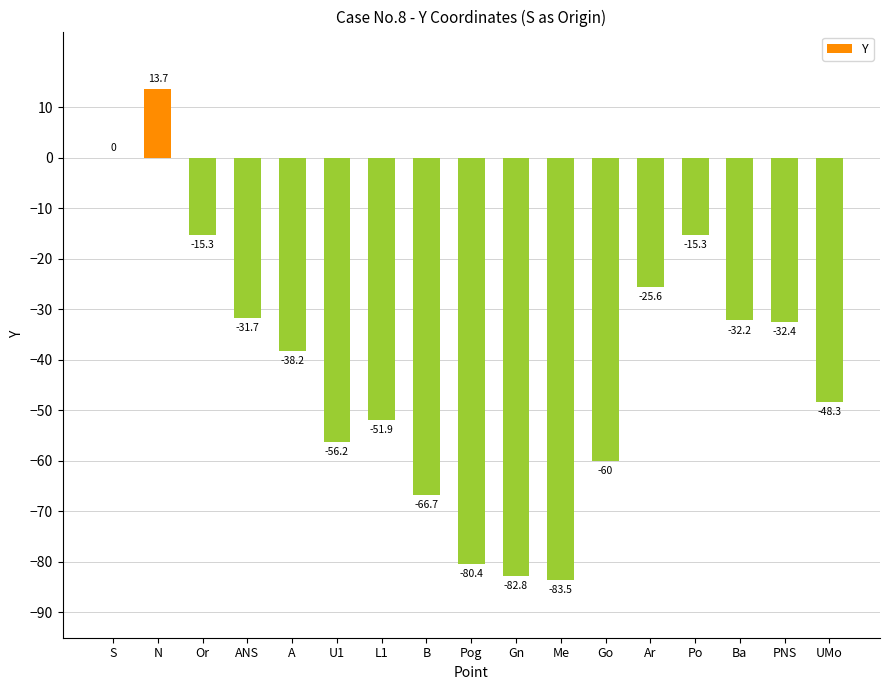

How many data points does each series have?

17